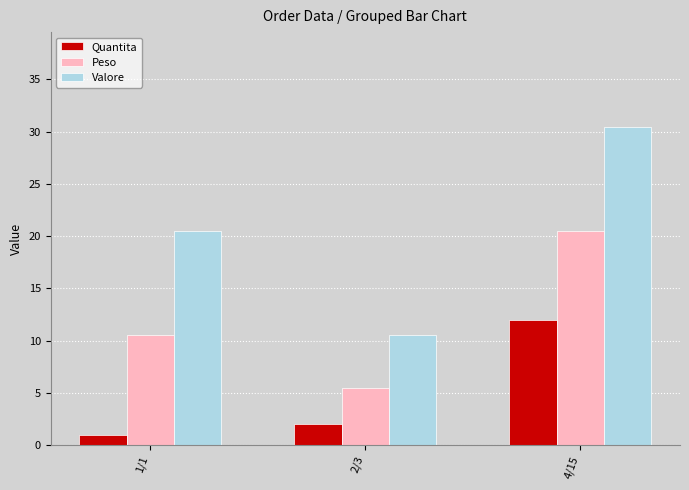

Rank the series at 1/1 from highest to lowest value.

Valore, Peso, Quantita